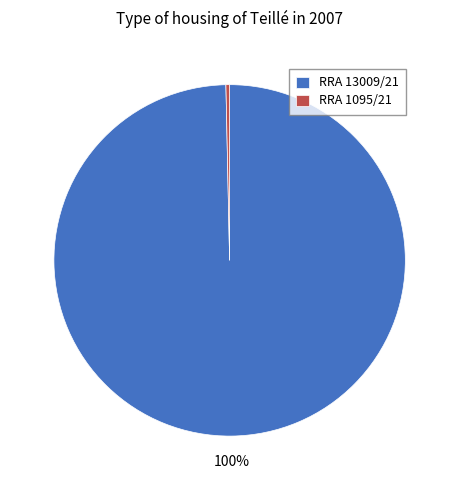

Rank the categories by value from lowest to highest.

RRA 1095/21, RRA 13009/21